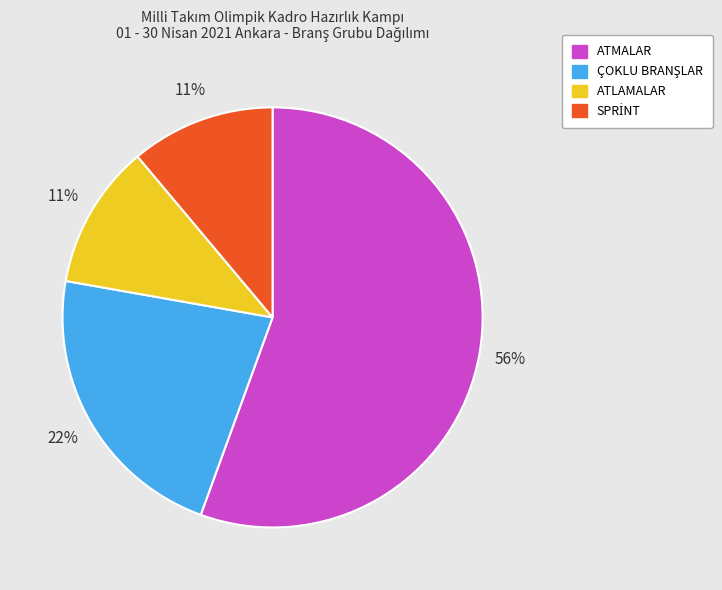

Between ATMALAR and ATLAMALAR, which is larger?

ATMALAR